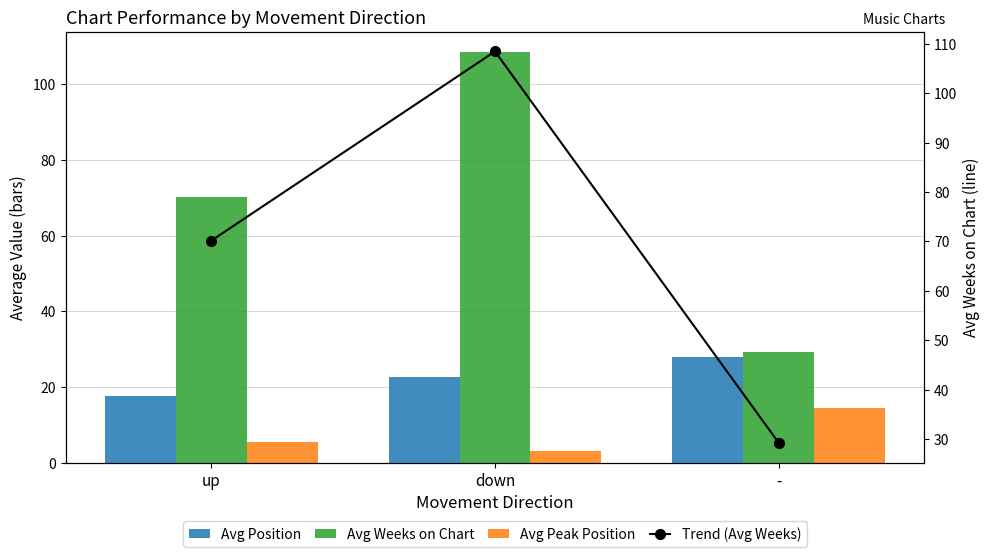

True or false: Avg Peak Position has a value of 14.4 at -.

True